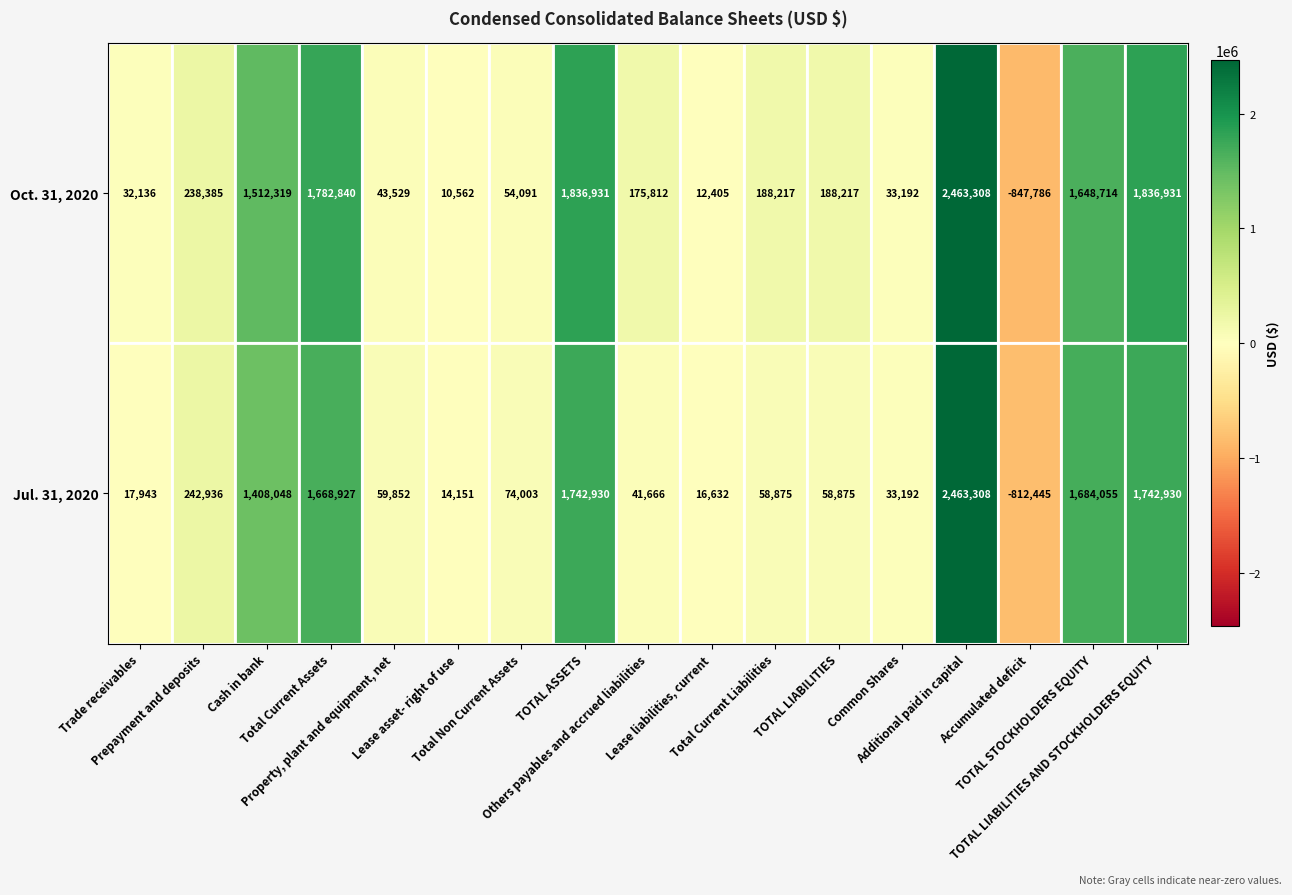

At how many categories does at least one series exceed 1306354?

6